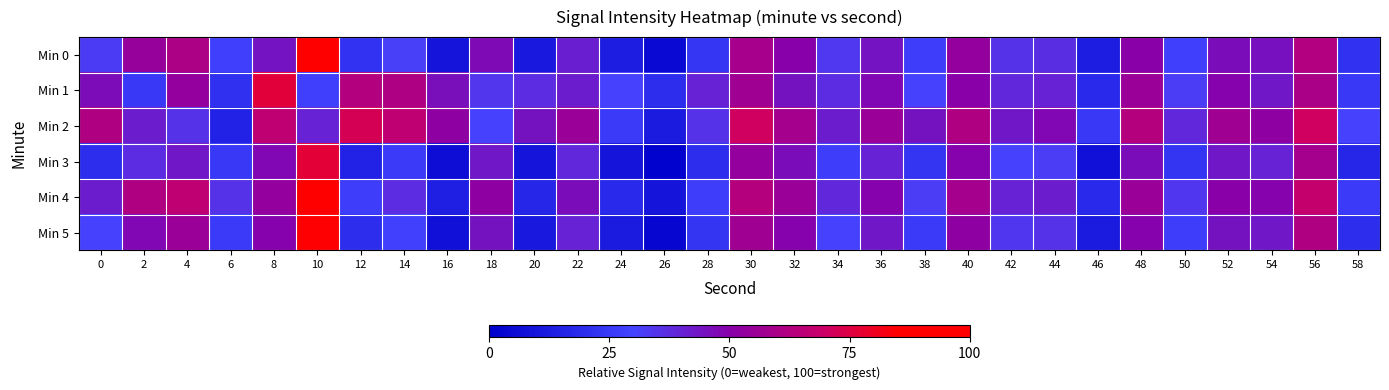

Which category has the lowest value across all series?

26